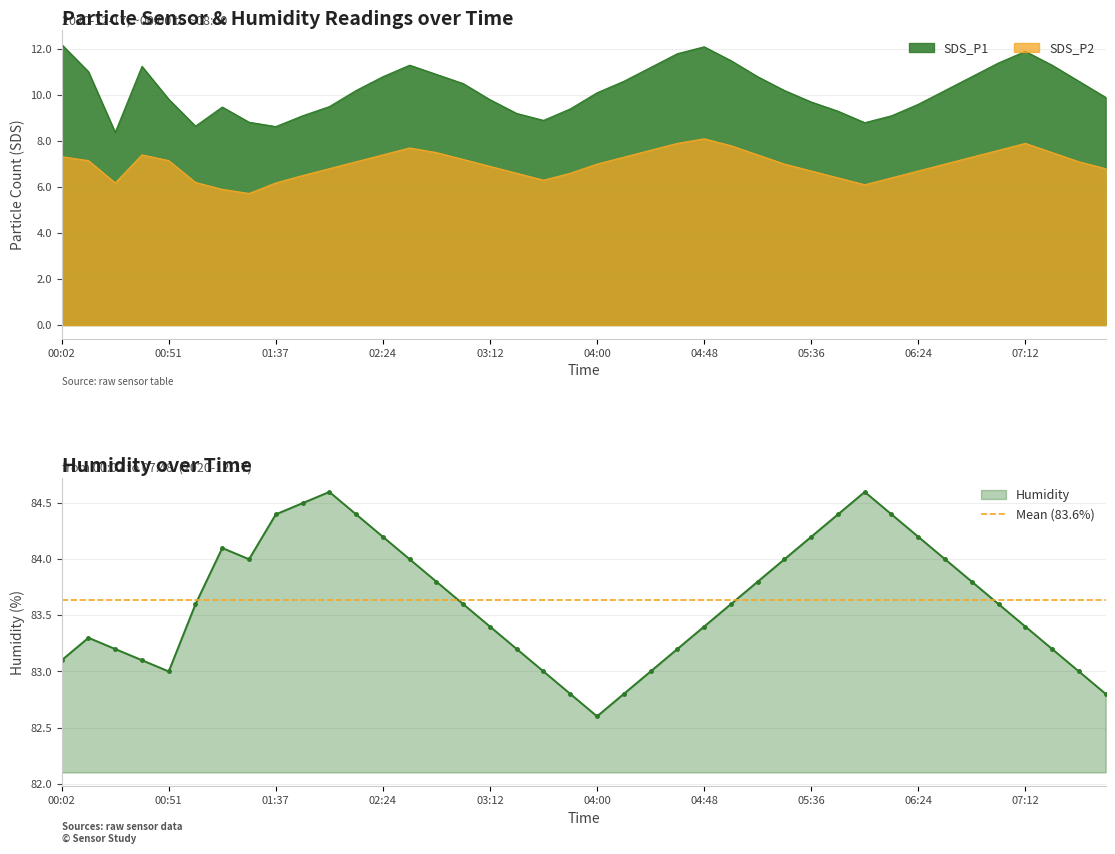

What is the label of the 13th point from the right?

05:24